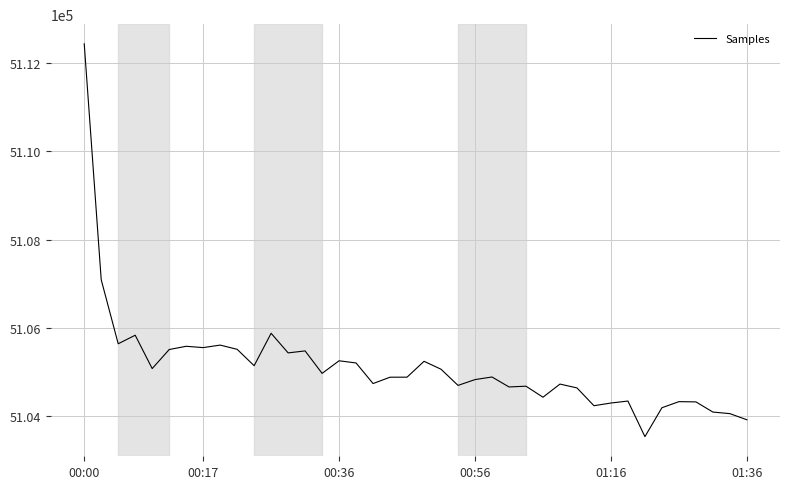

What is the minimum value shown in the chart?

5103527